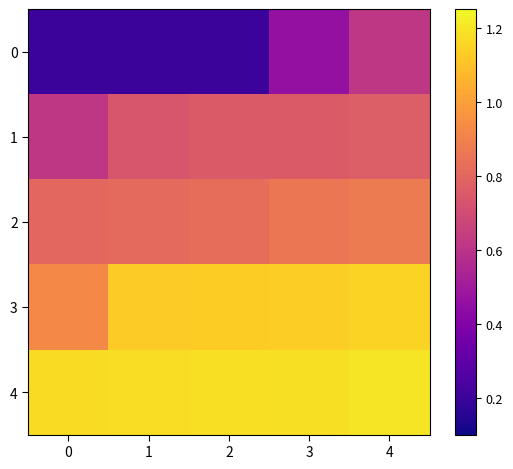

At which category is the sum across all series the highest?

4